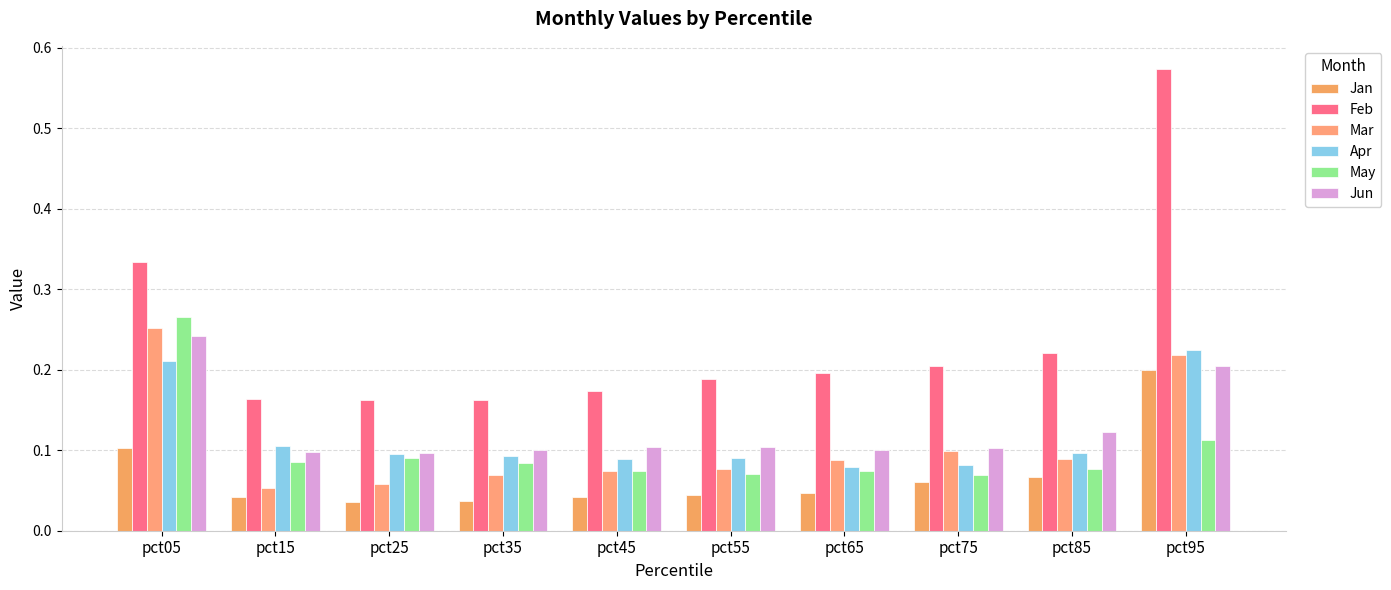

What is the highest value of the Jun series?

0.2